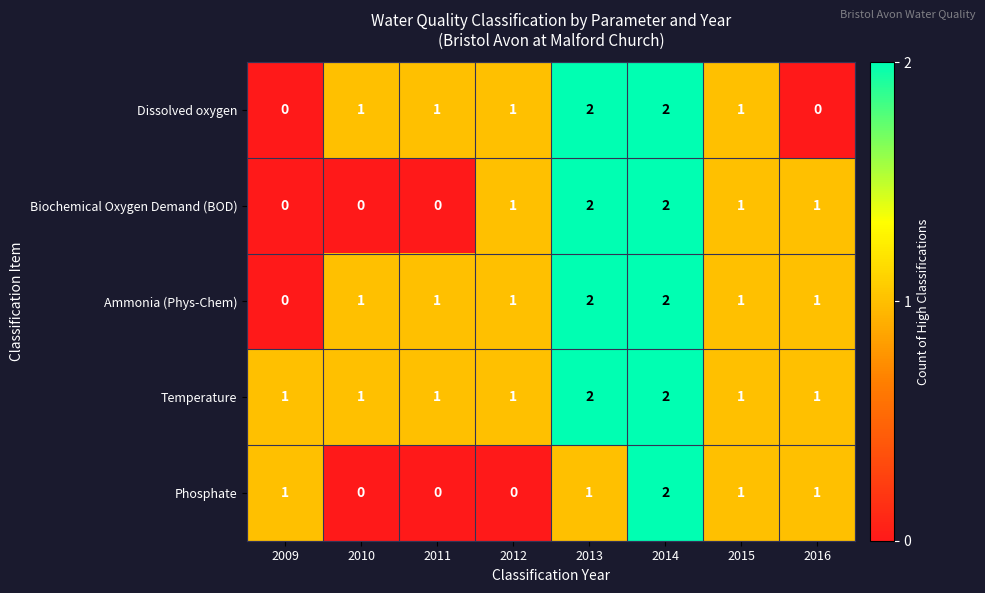

What is the sum of all Ammonia (Phys-Chem) values?

9